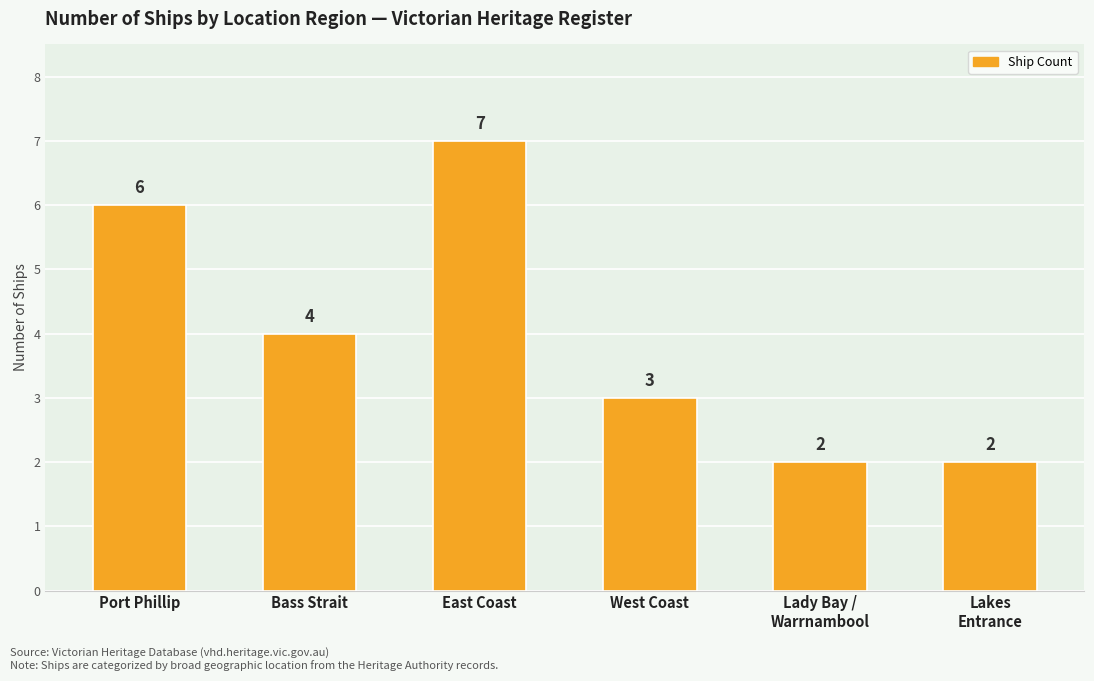

Approximately how many times larger is the value at Port Phillip compared to Lakes
Entrance?

3.0